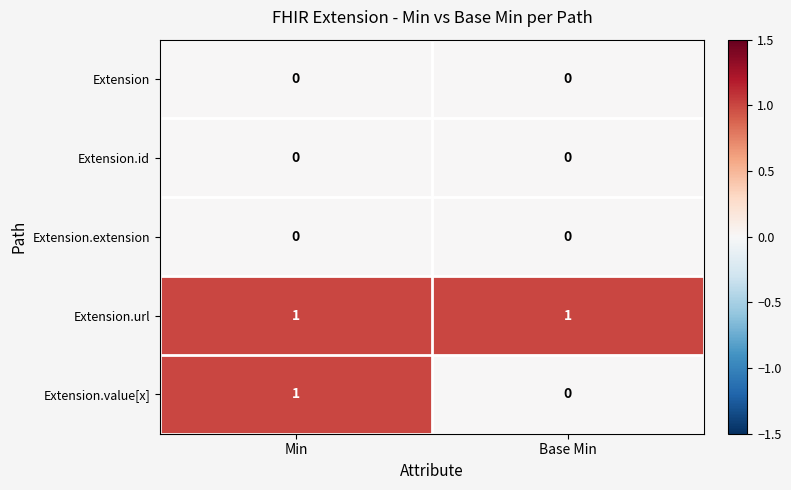

List the labels in order of Extension.value[x] value, smallest first.

Base Min, Min